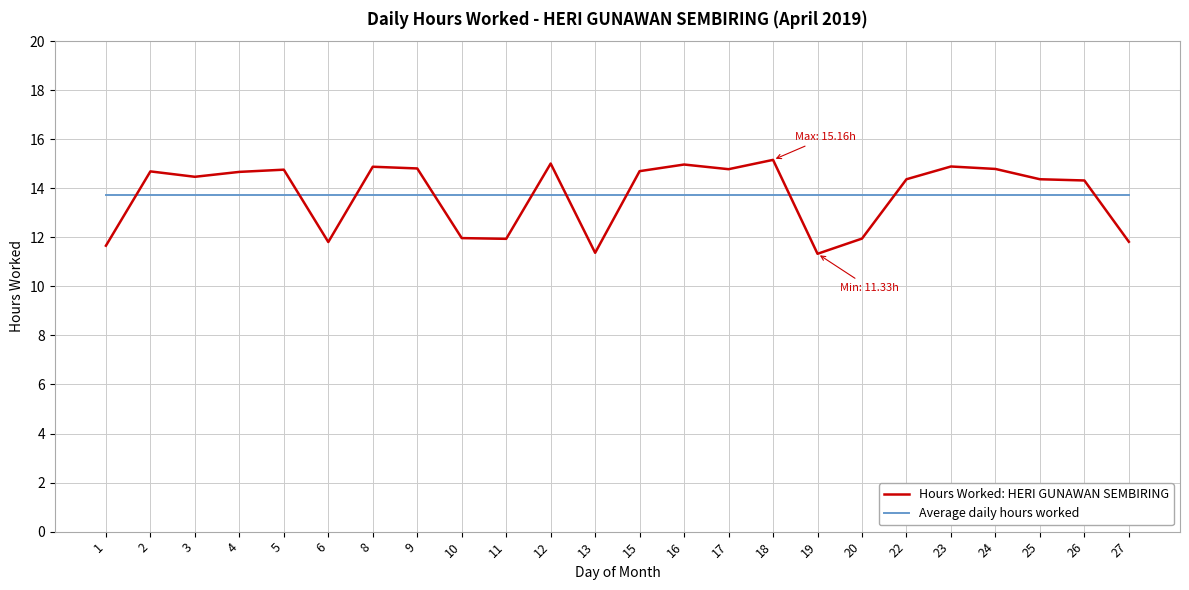

What is the total value across all series at 15?

28.4